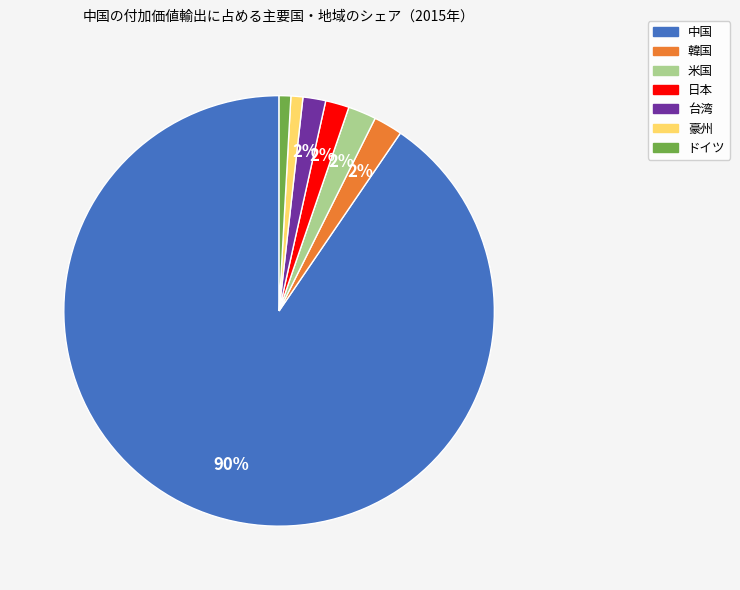

Is the sum of 日本 and 台湾 greater than half?

No